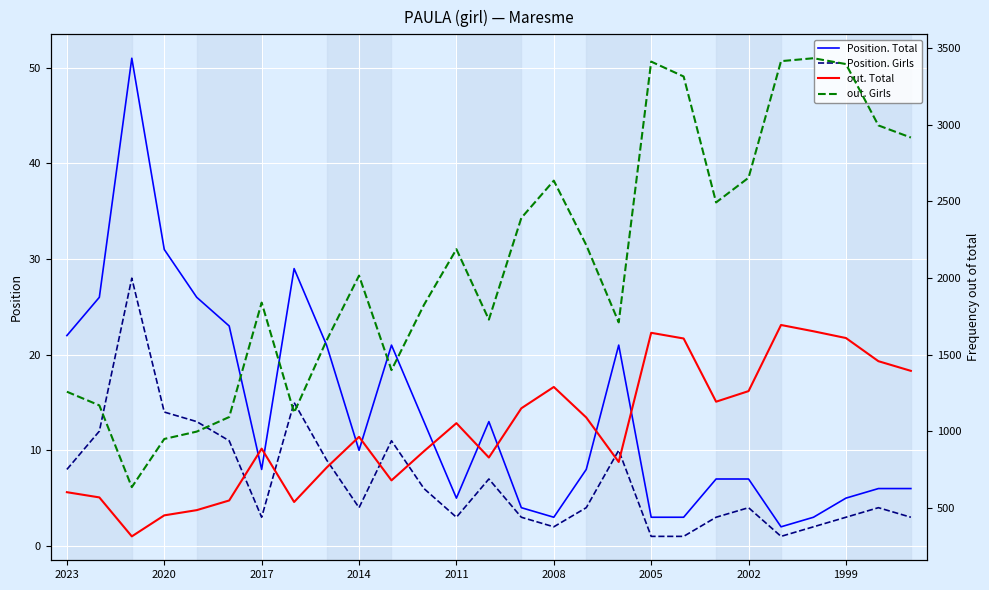

Is this an area chart (filled region under the line)?

No